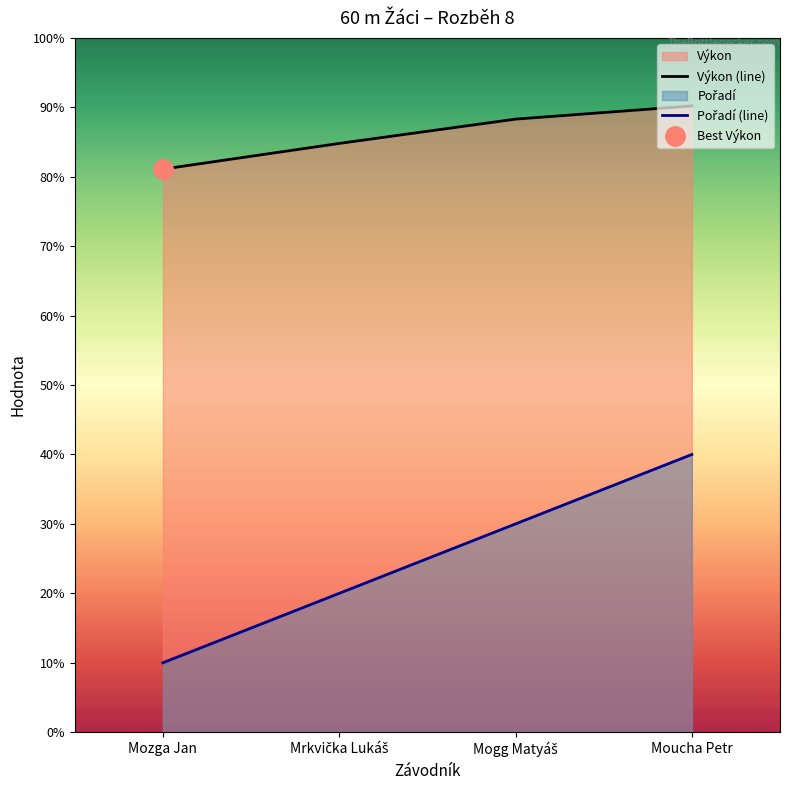

Reading right to left, extract all data points from this chart.

Výkon (line): Moucha Petr=9.0	Mogg Matyáš=8.8	Mrkvička Lukáš=8.5	Mozga Jan=8.1
Pořadí (line): Moucha Petr=4.0	Mogg Matyáš=3.0	Mrkvička Lukáš=2.0	Mozga Jan=1.0